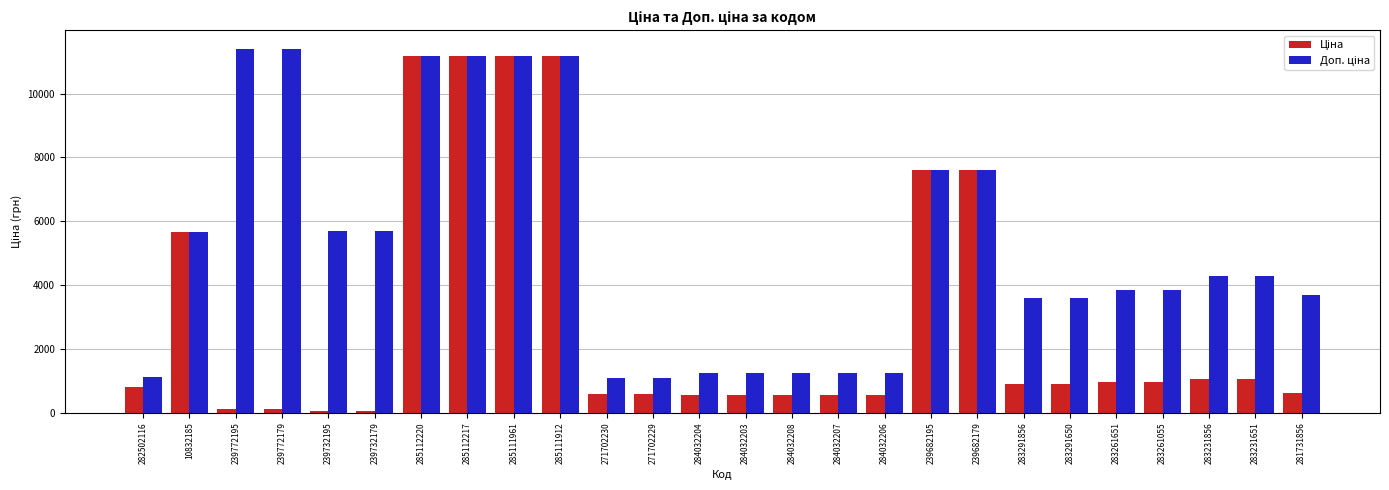

At how many categories does at least one series exceed 3193?

18